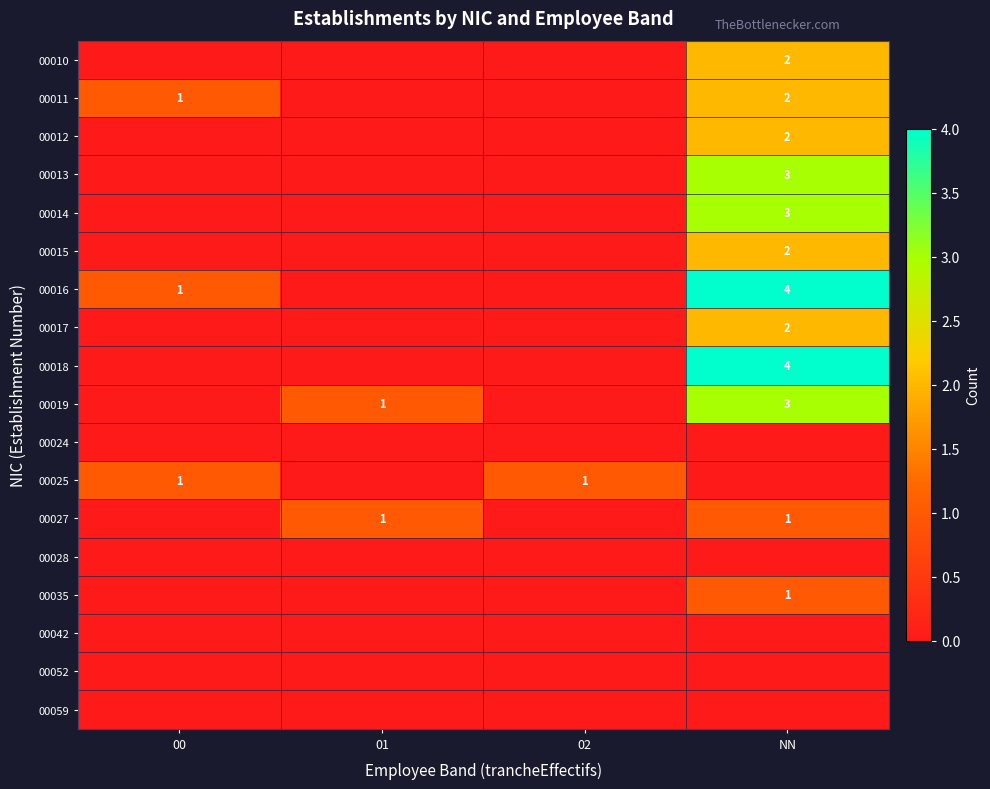

True or false: 00014 has a value of 2 at NN.

False